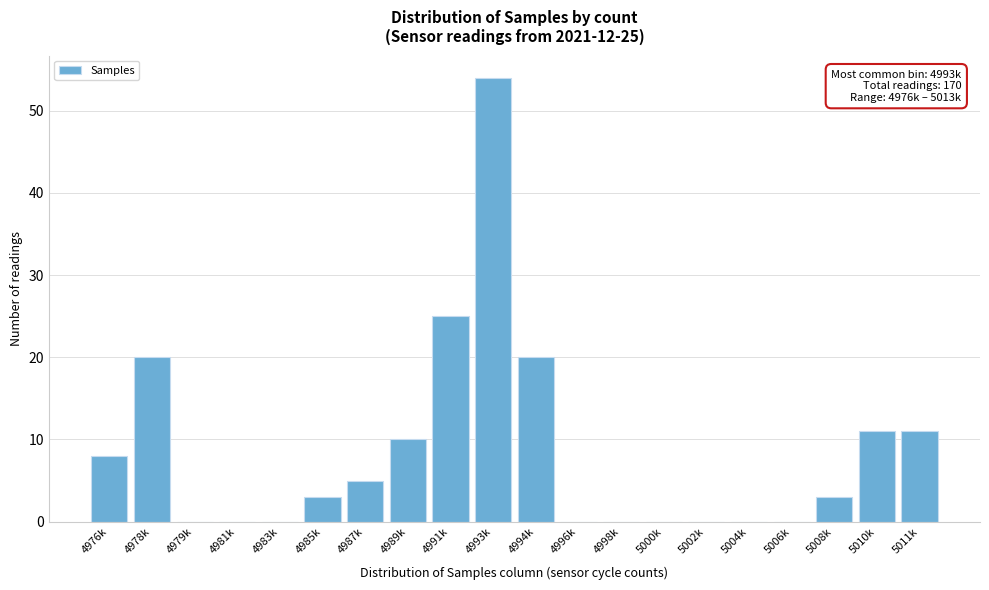

Reading right to left, transcribe all the data shown in this chart.

5011k=11	5010k=11	5008k=3	5006k=0	5004k=0	5002k=0	5000k=0	4998k=0	4996k=0	4994k=20	4993k=54	4991k=25	4989k=10	4987k=5	4985k=3	4983k=0	4981k=0	4979k=0	4978k=20	4976k=8